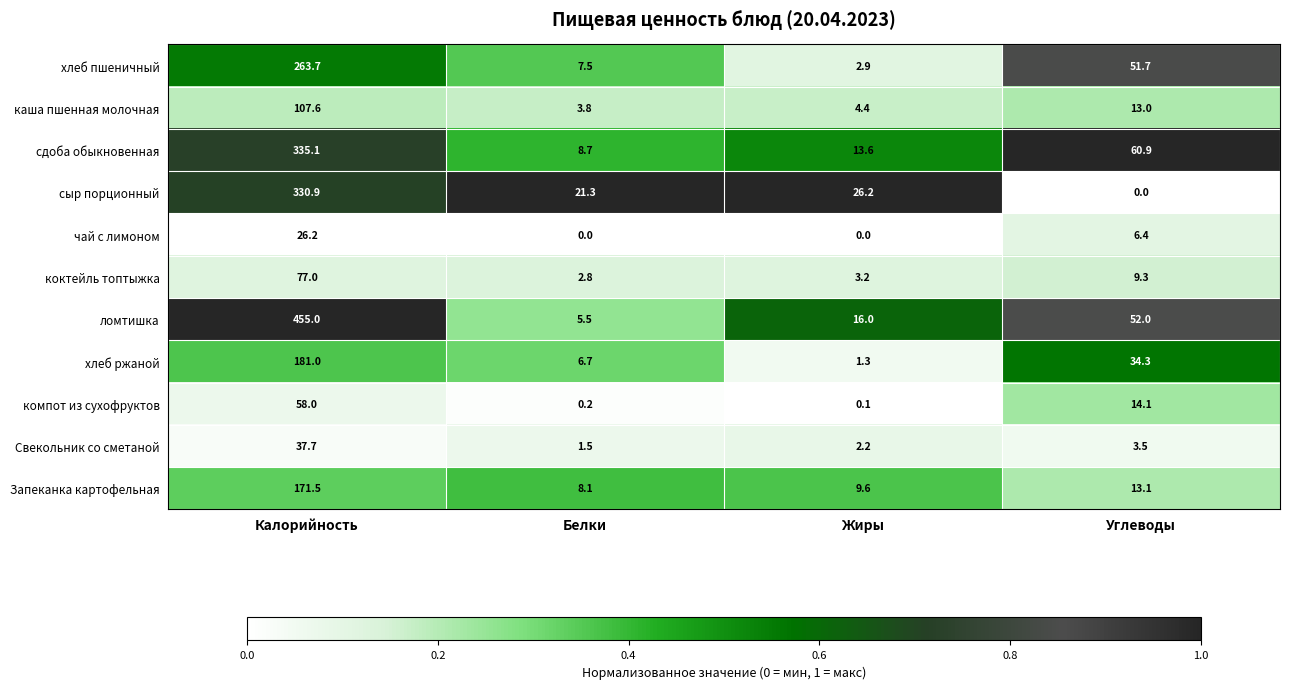

Between Белки and Углеводы, which series saw the biggest shift?

сдоба обыкновенная